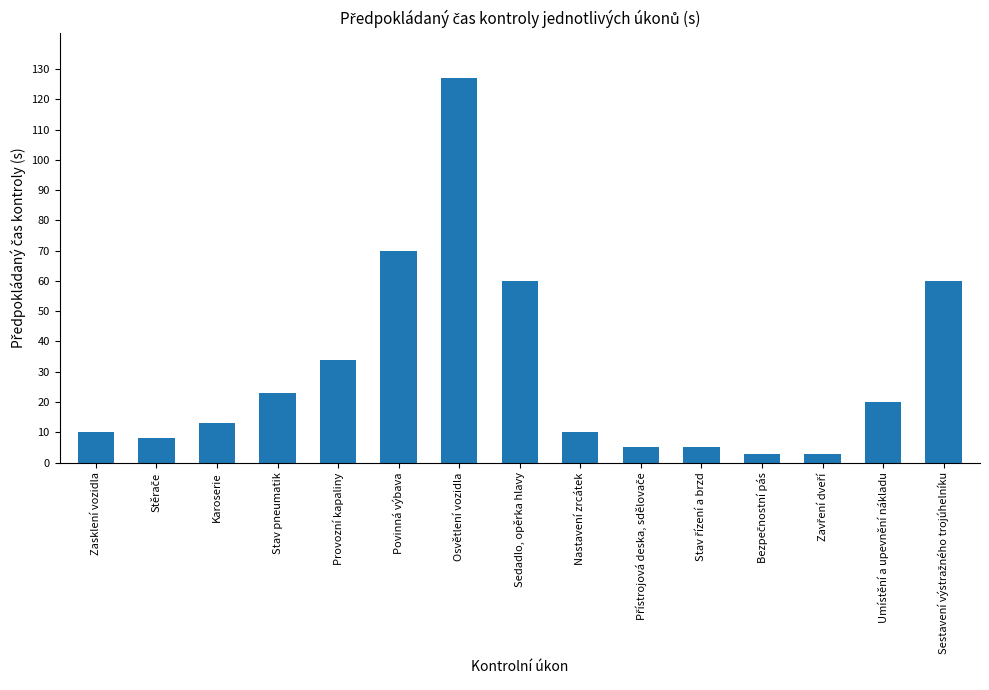

What is the label of the 3rd bar from the left?

Karoserie